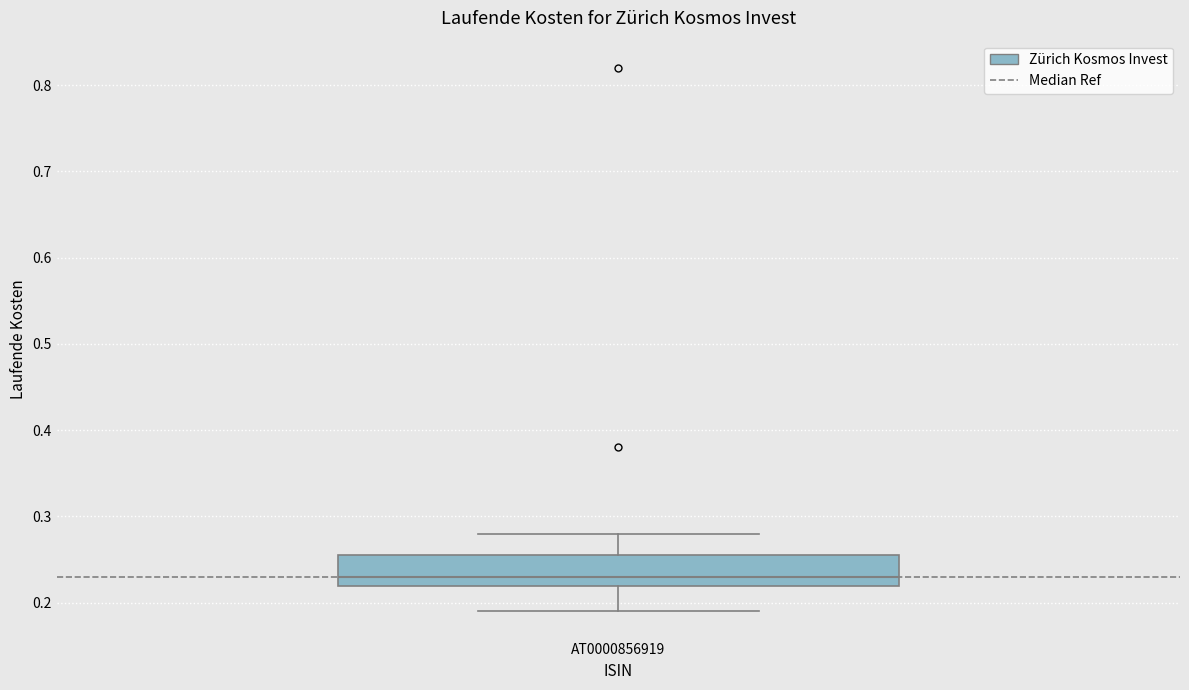

Transcribe this box plot: give where the median line is, the range the box spans, and where the two whiskers end, as read against the y-axis. The values are not printed on the chart, so give them approximately, as read against the axis.

median 0.23, box 0.22 to 0.26, whiskers 0.19 to 0.28